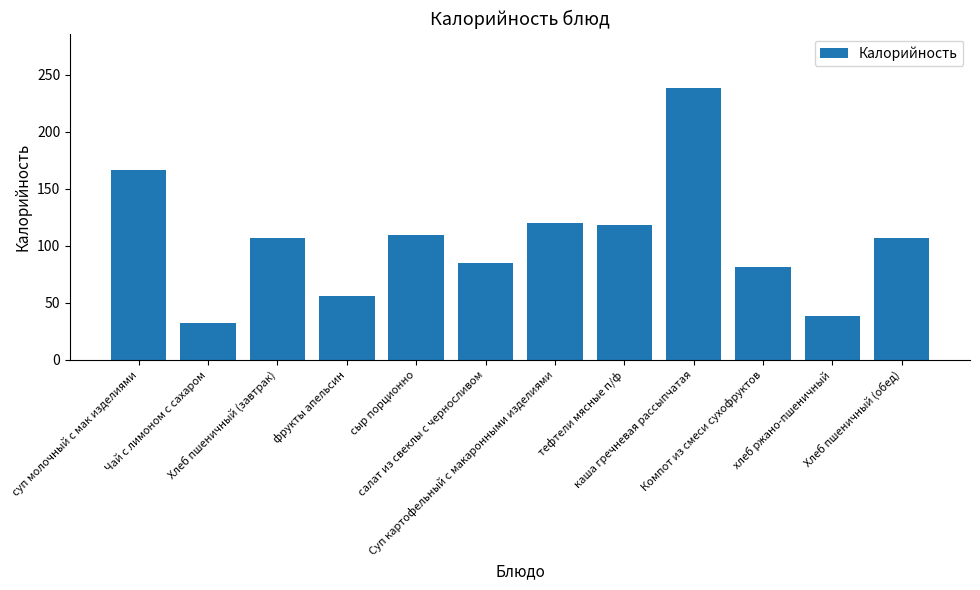

What is the difference between the maximum and minimum values?

206.5